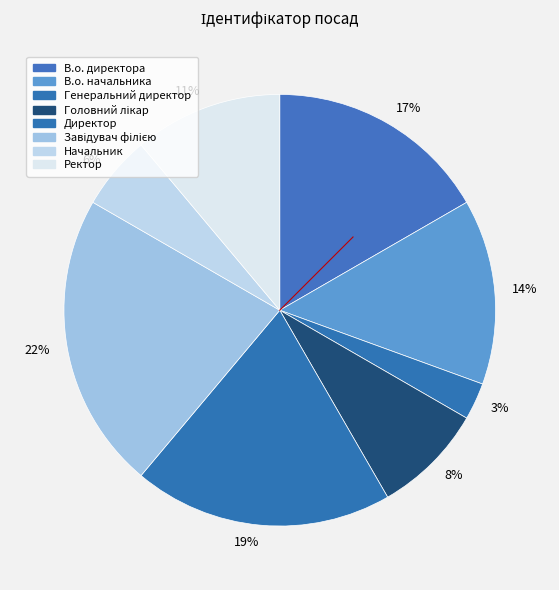

Do 14% and 3% together represent more than half of the pie?

No